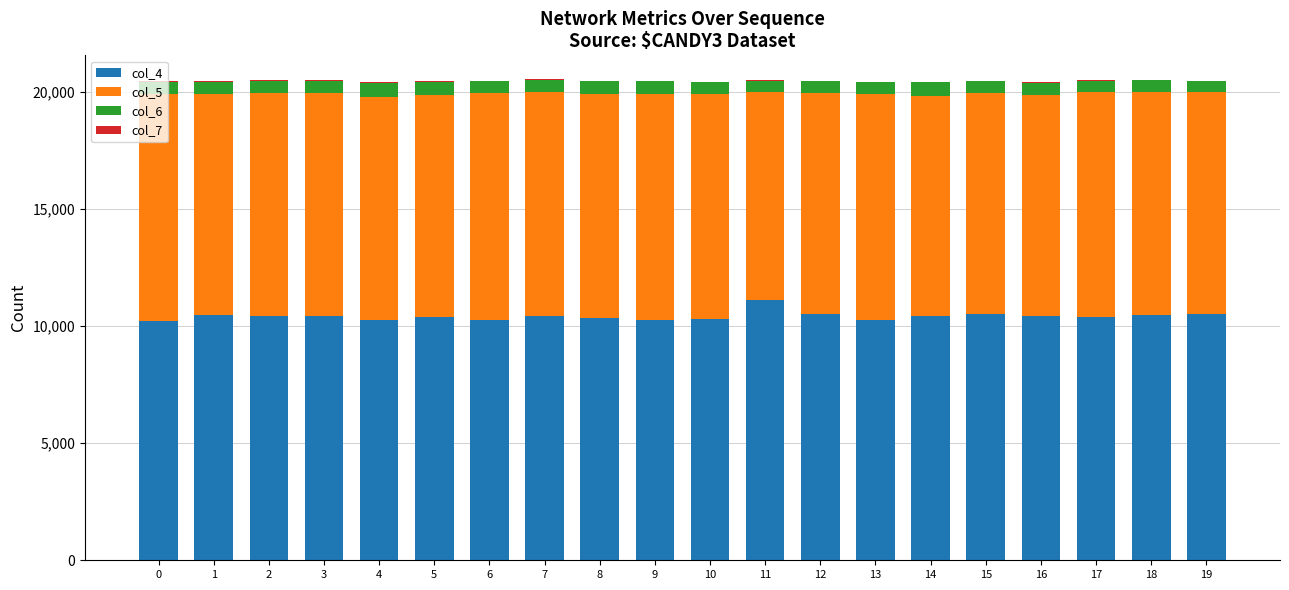

Count the number of categories in the chart.

20